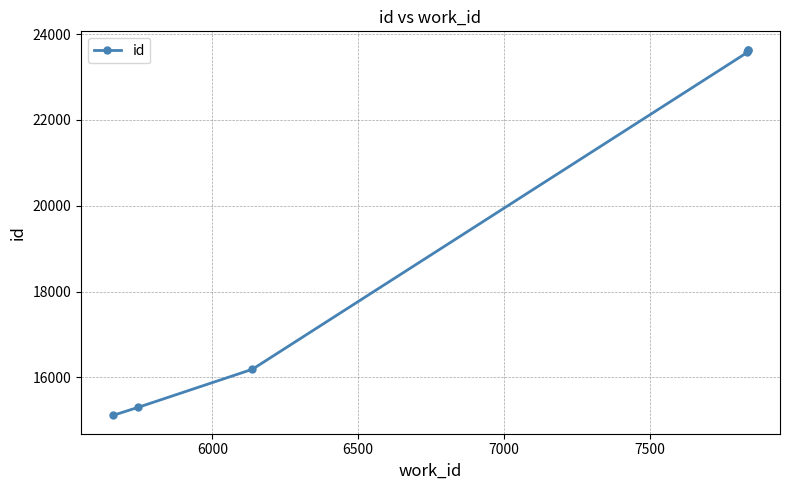

What is the value of the 2nd point from the left?

15305